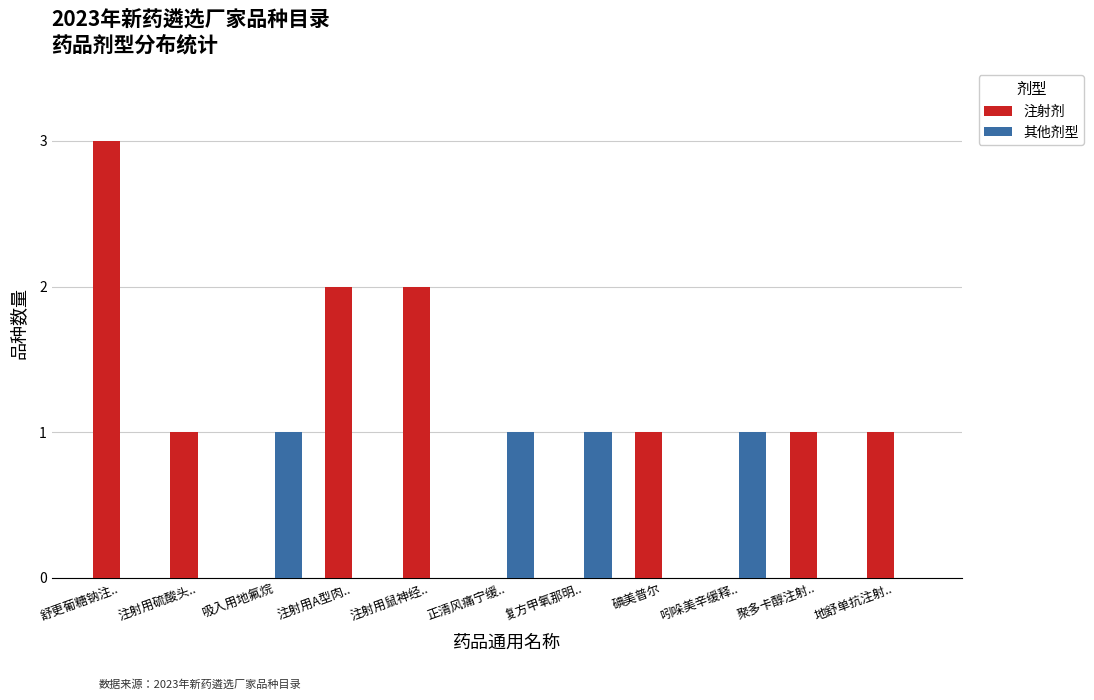

The 注射剂 series shows 0 at 正清风痛宁缓... True or false?

True